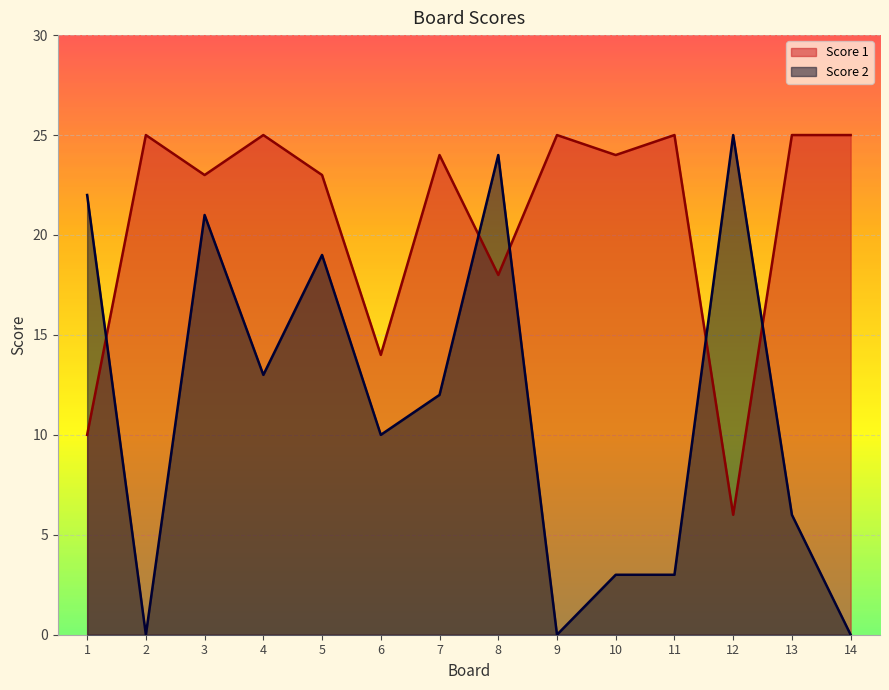

How many values in Score 2 are above zero?

11